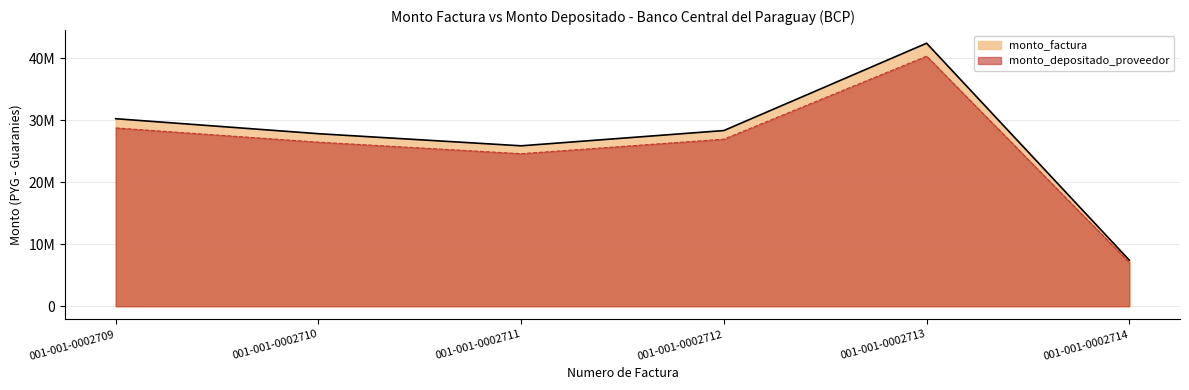

What are all the series names shown in the legend?

monto_factura, monto_depositado_proveedor